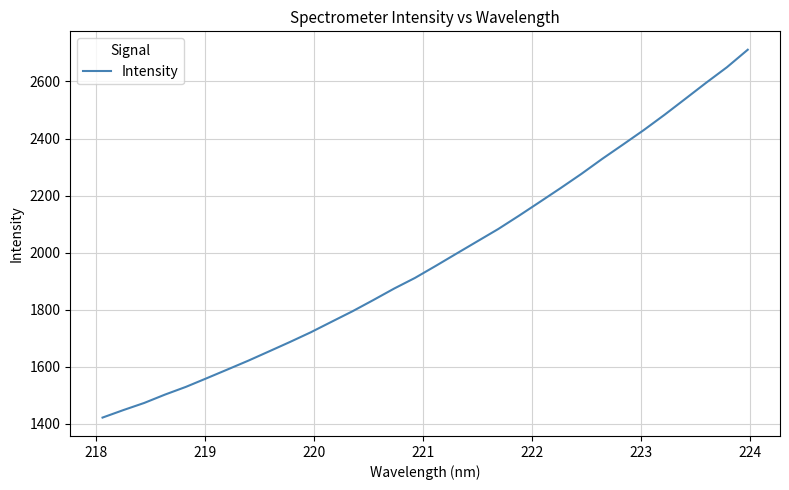

What is the minimum value shown in the chart?

1421.7